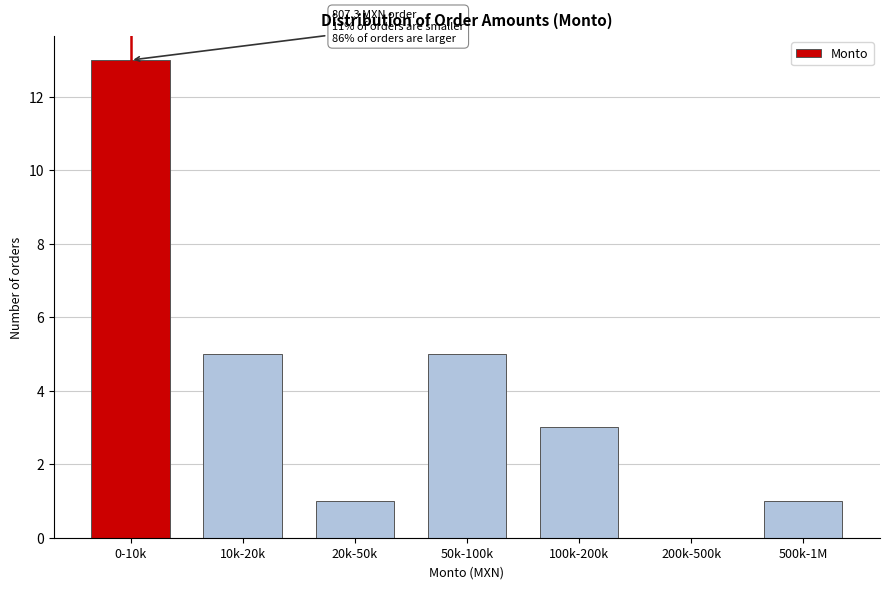

Reading left to right, transcribe all the data shown in this chart.

0-10k=13	10k-20k=5	20k-50k=1	50k-100k=5	100k-200k=3	200k-500k=0	500k-1M=1